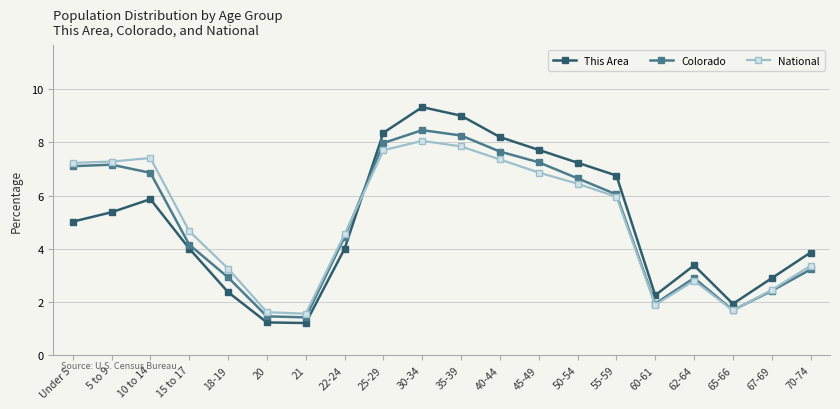

What is the difference between the maximum and minimum values in the This Area series?

8.1